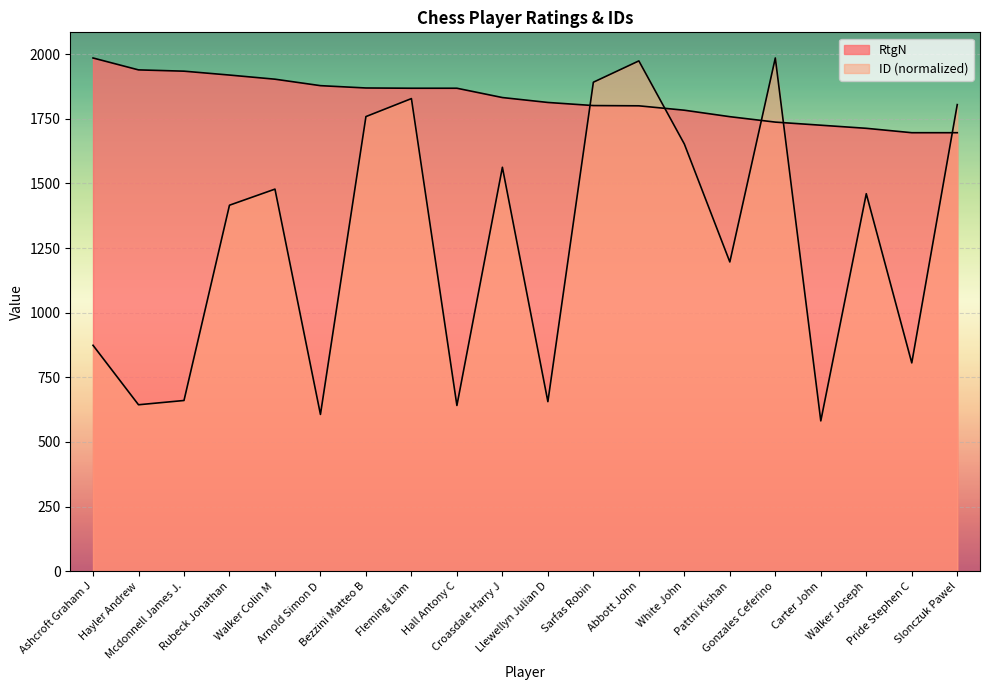

What position from the right is Fleming Liam?

13